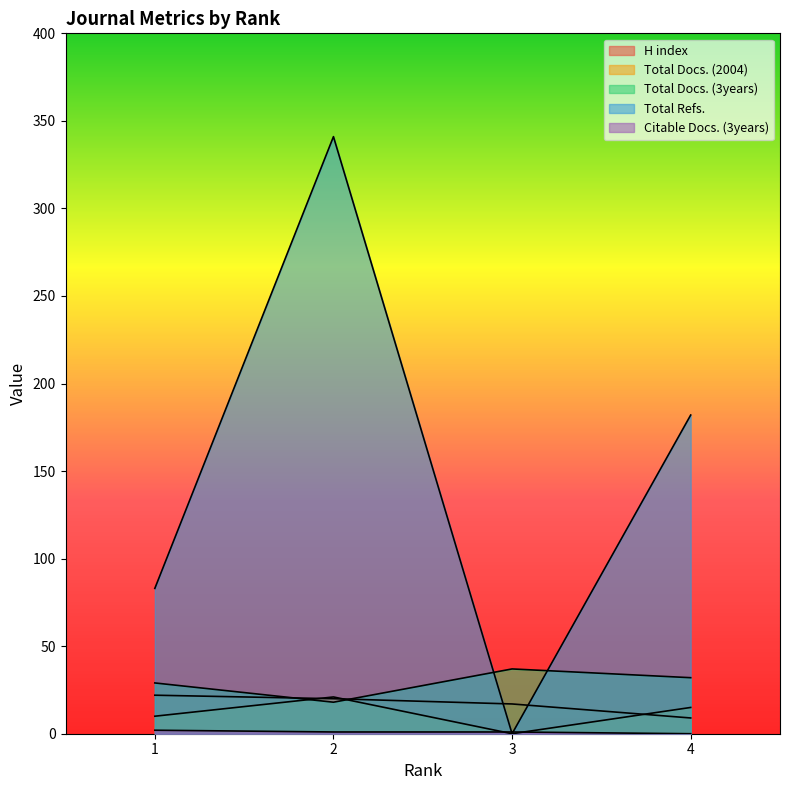

List the series in order of their peak value, highest first.

Total Refs., Total Docs. (3years), H index, Total Docs. (2004), Citable Docs. (3years)